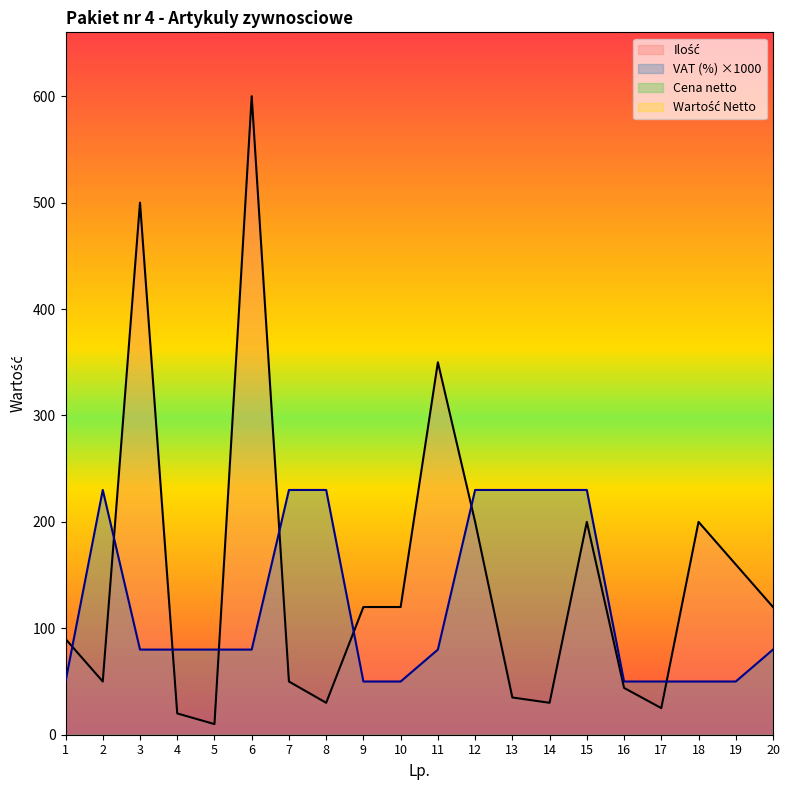

What is the approximate value of VAT (%) at 2, to the nearest 5?

230